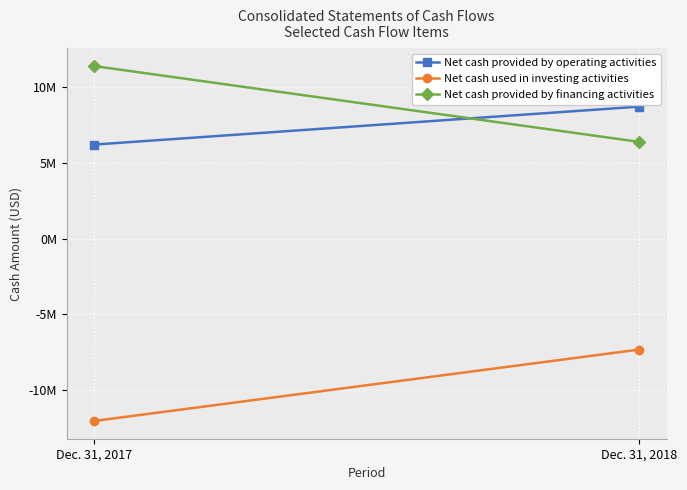

What is the difference between the Net cash used in investing activities values at Dec. 31, 2018 and Dec. 31, 2017?

4720416